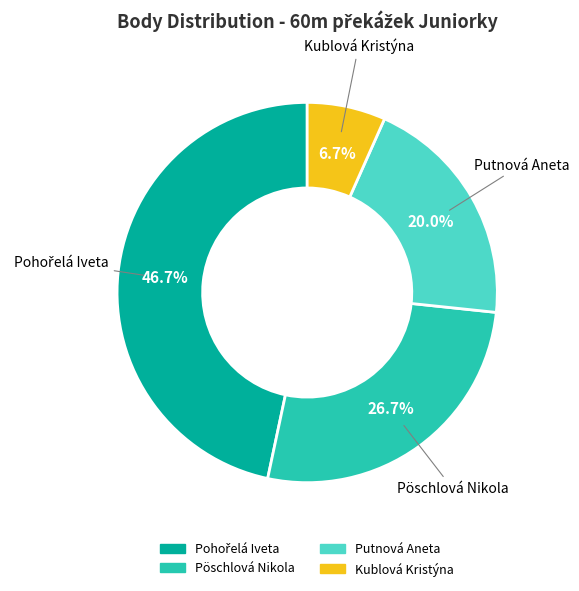

Does Putnová Aneta account for over 50% of the chart?

No